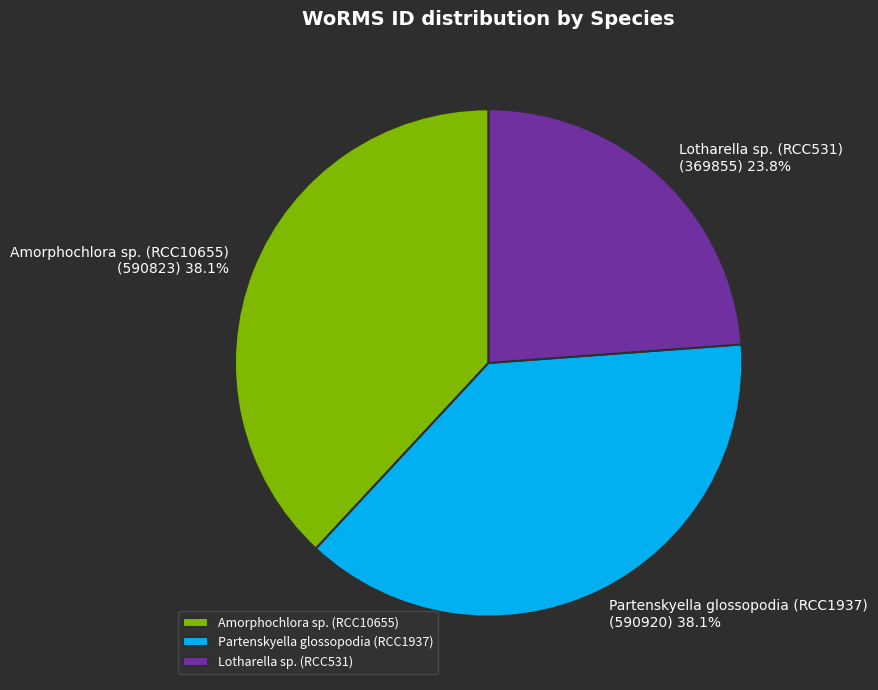

To the nearest percent, what percentage of the pie is Amorphochlora sp. (RCC10655)?

38%